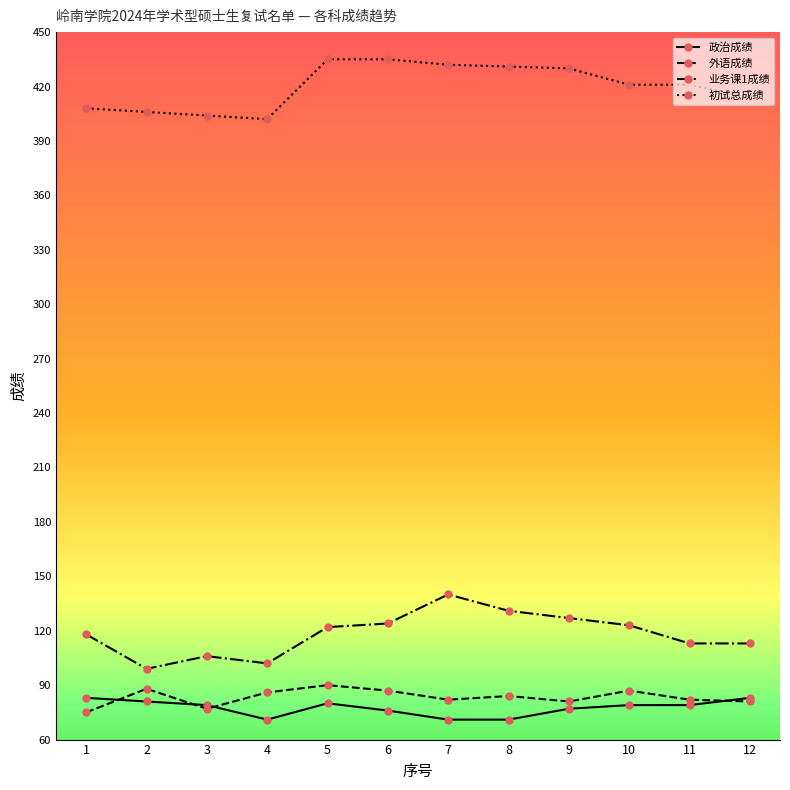

True or false: 业务课1成绩 and 外语成绩 intersect in this chart.

False